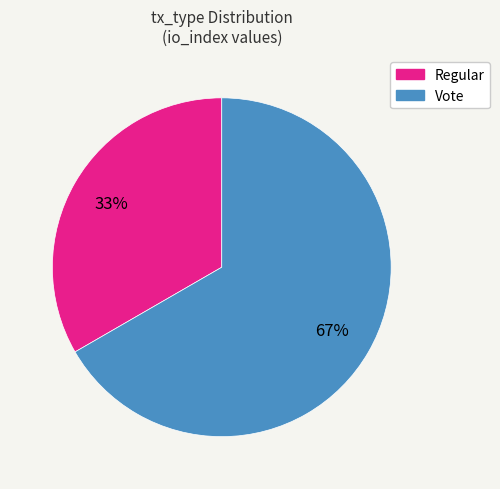

To the nearest percent, what is the combined percentage of Regular and Vote?

100%